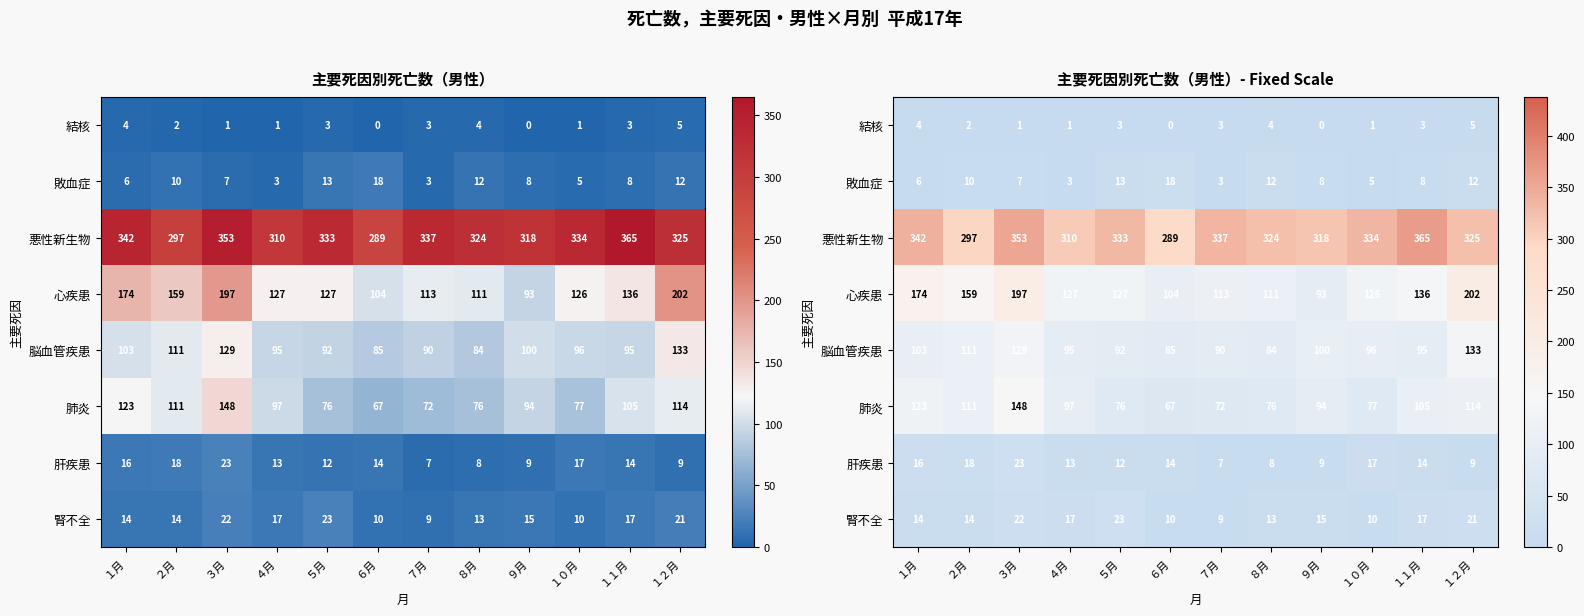

What is the approximate value of 腎不全 at １０月?

10